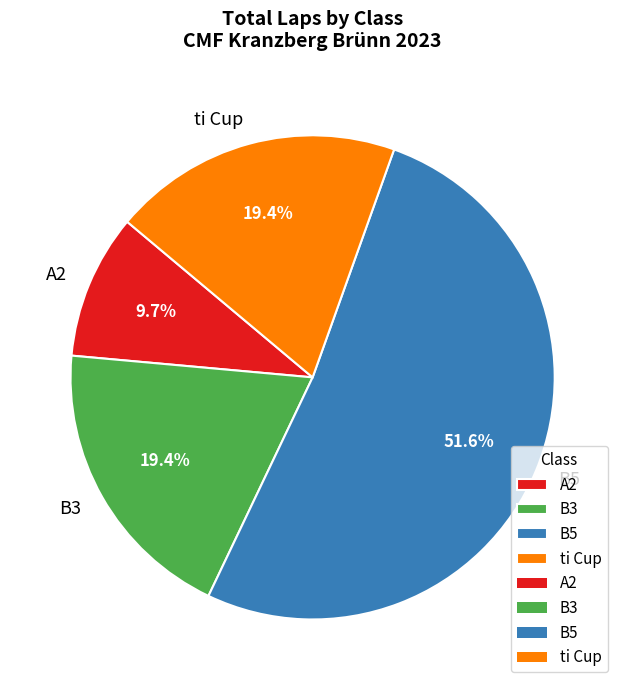

Which category has the biggest portion of the pie?

B5